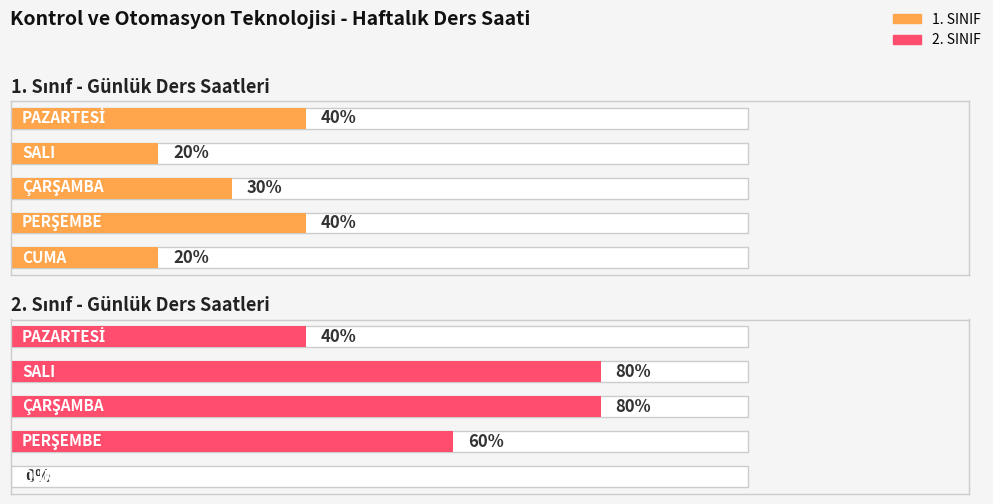

List the series in order of their peak value, lowest first.

1. SINIF, 2. SINIF